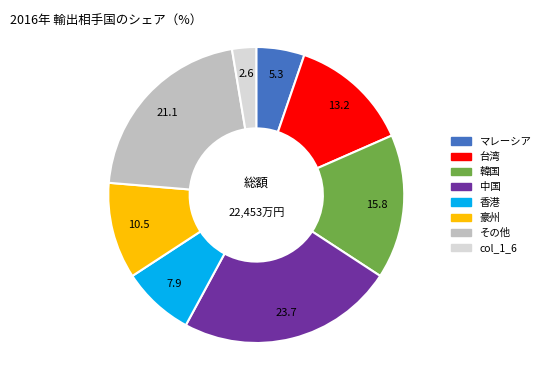

What is the largest slice in the pie chart?

中国